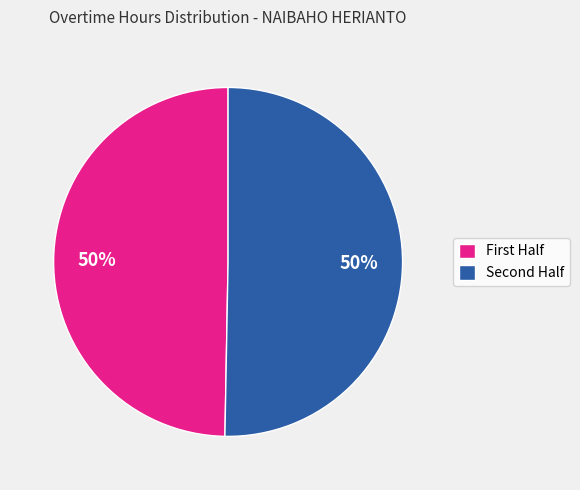

To the nearest percent, what is the average slice percentage?

50%